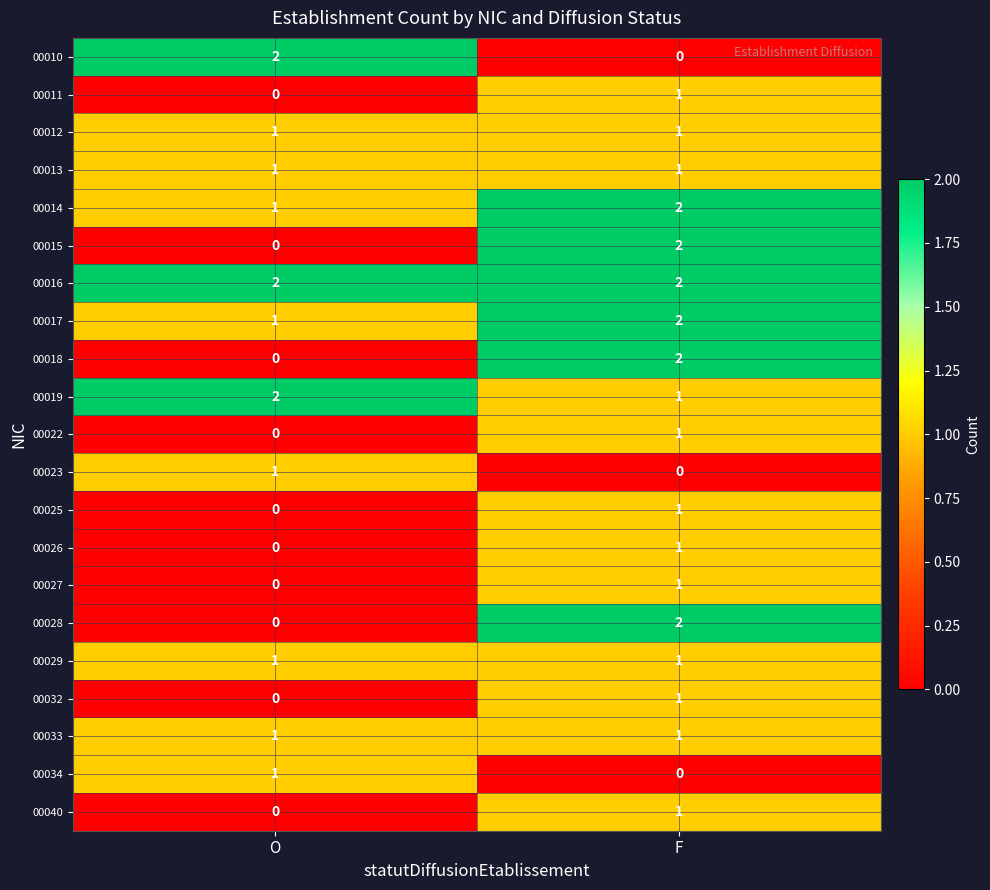

The 00011 series shows 0 at O. True or false?

True